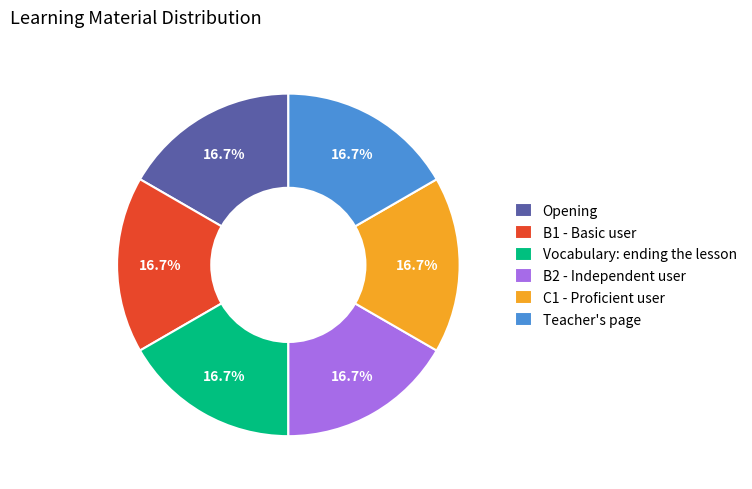

True or false: B1 - Basic user accounts for 17% of the total.

True